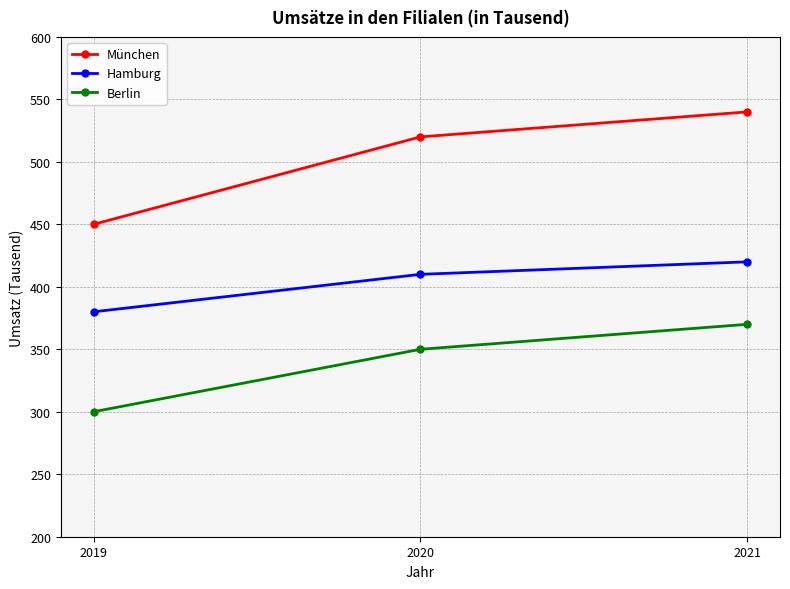

What is the difference between the München values at 2020 and 2021?

20